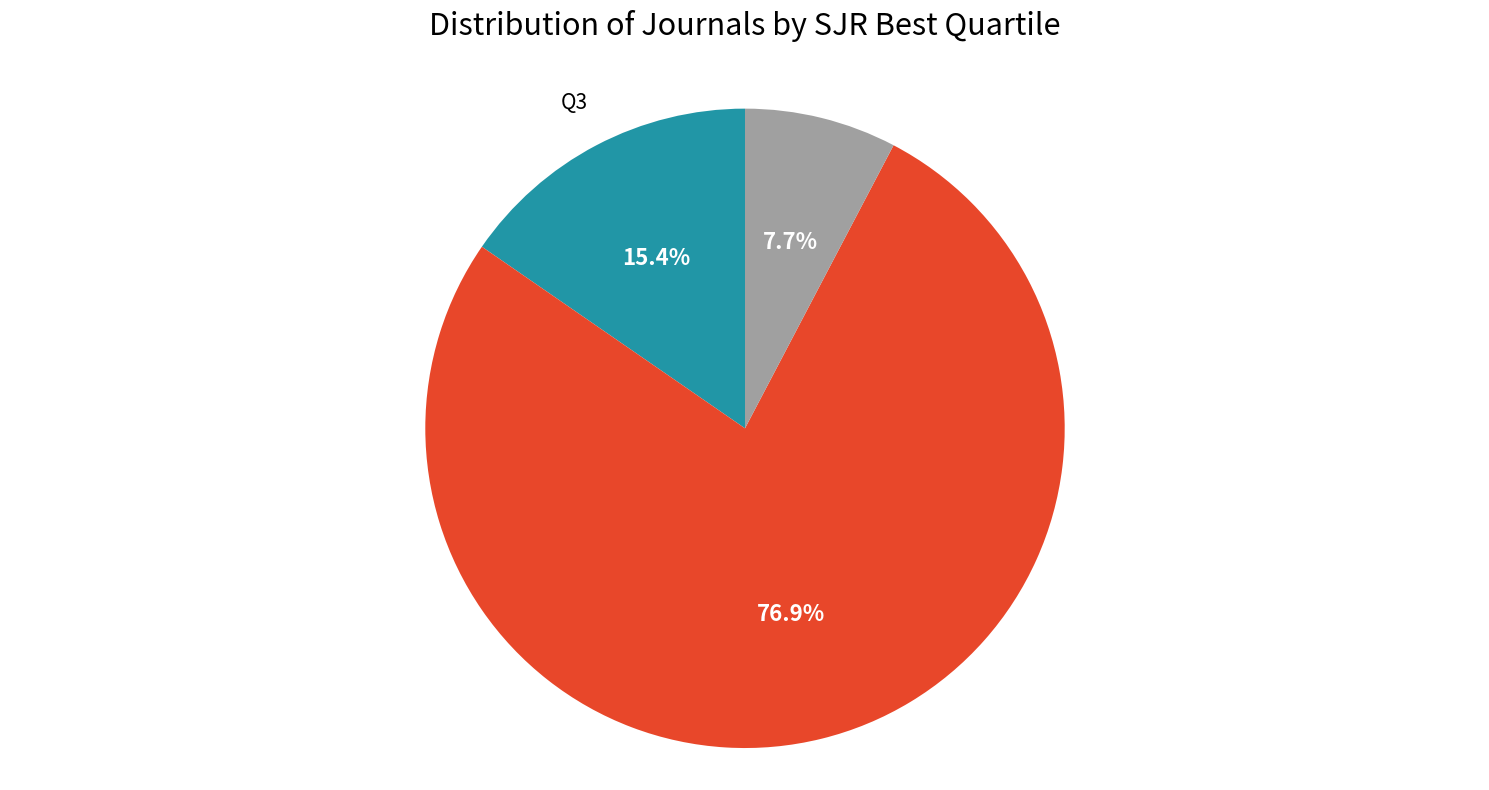

Approximately how many times larger is the value at Q3 compared to -?

2.0